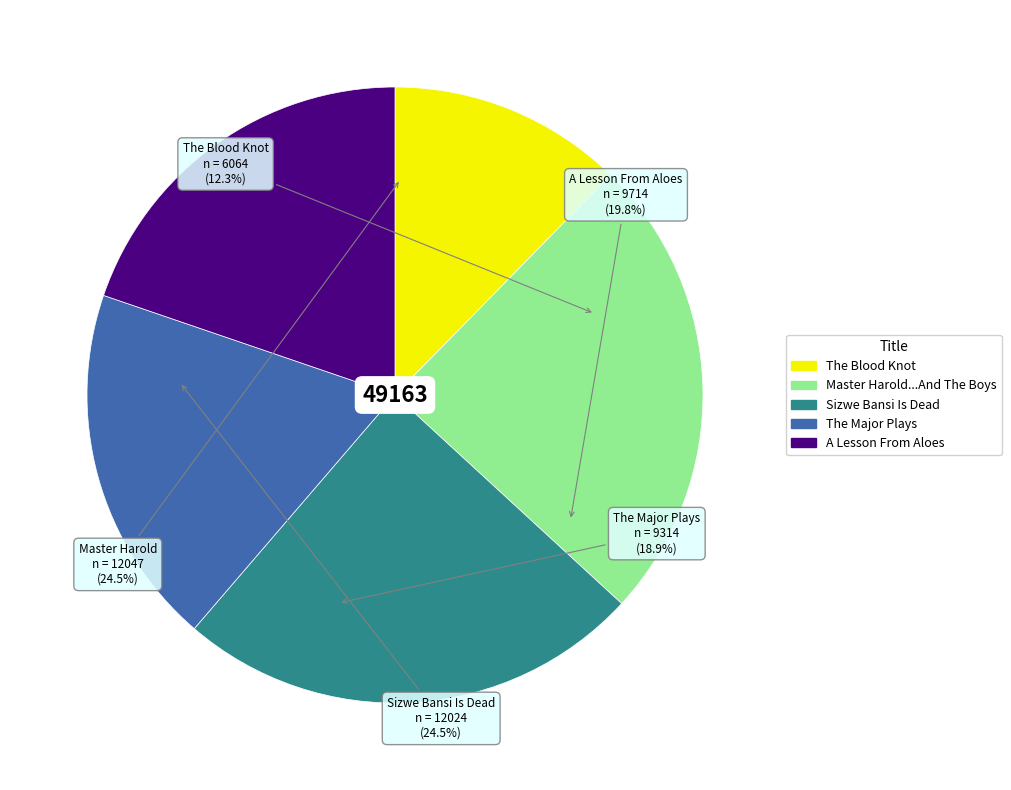

Approximately how many times larger is the value at The Major Plays compared to Sizwe Bansi Is Dead?

0.8